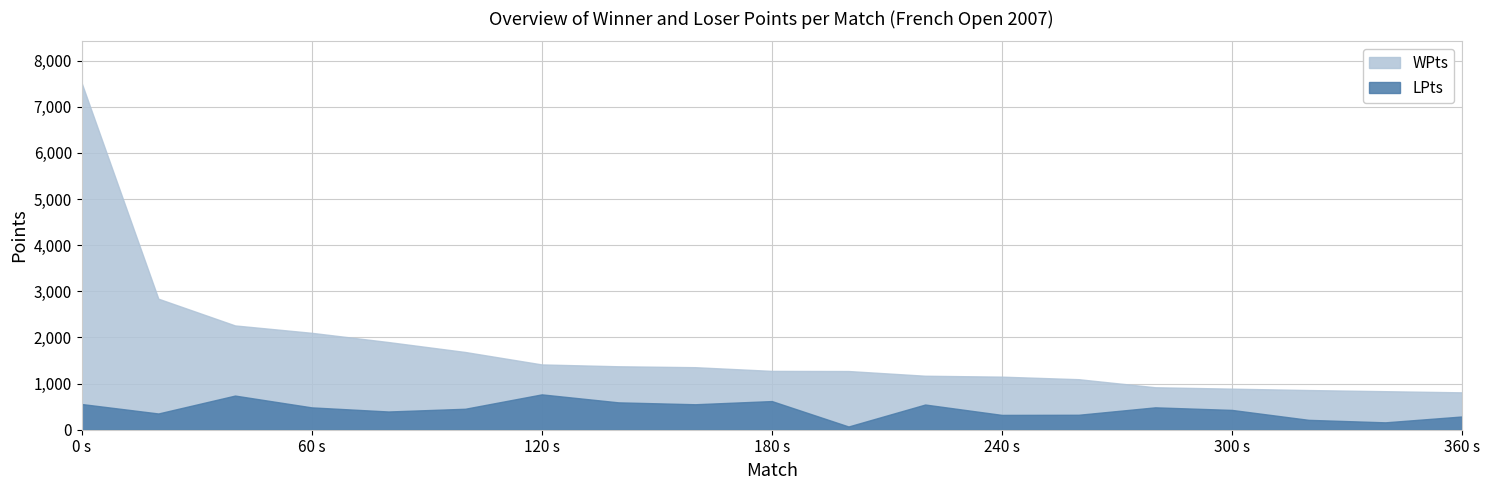

At which category is the sum across all series the highest?

0 s